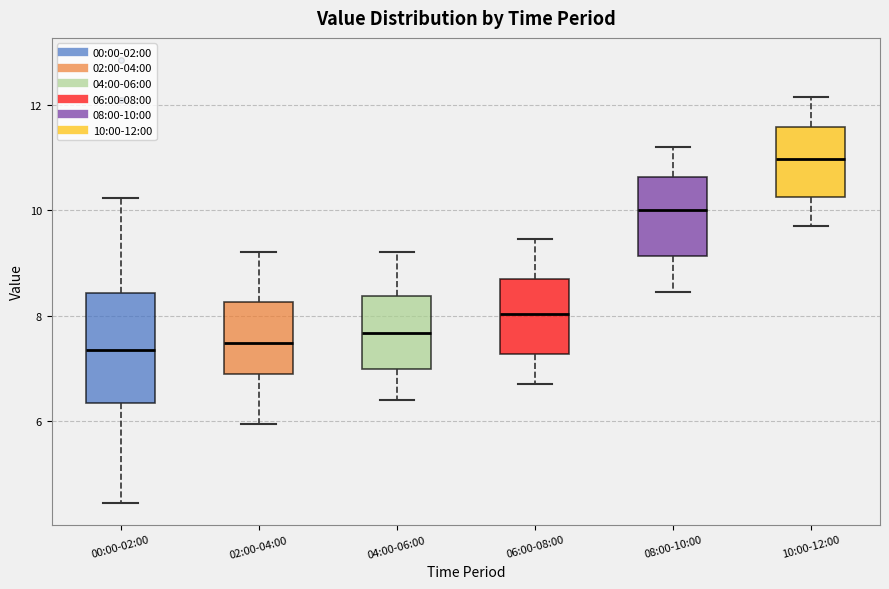

Reading left to right, transcribe this box plot: for each box, give where its median line is, the range the box spans, and where its two whiskers end, as read against the y-axis. The values are not printed on the chart, so give them approximately, as read against the axis.

00:00-02:00: median 7.4, box 6.4 to 8.4, whiskers 4.4 to 10.2
02:00-04:00: median 7.4, box 6.8 to 8.2, whiskers 6.0 to 9.2
04:00-06:00: median 7.6, box 7.0 to 8.4, whiskers 6.4 to 9.2
06:00-08:00: median 8.0, box 7.2 to 8.8, whiskers 6.8 to 9.4
08:00-10:00: median 10.0, box 9.2 to 10.6, whiskers 8.4 to 11.2
10:00-12:00: median 11.0, box 10.2 to 11.6, whiskers 9.8 to 12.2